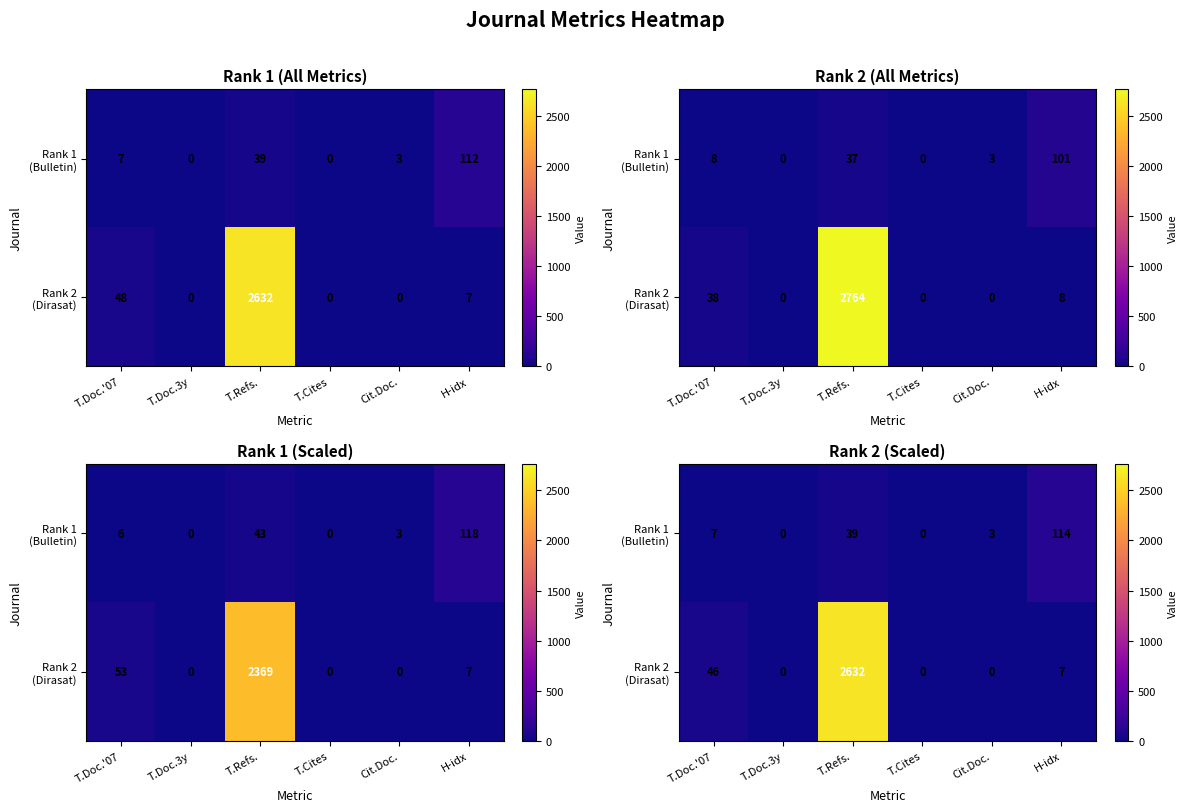

The value of Rank 2 (Dirasat) at H-idx is 11.0. True or false?

False